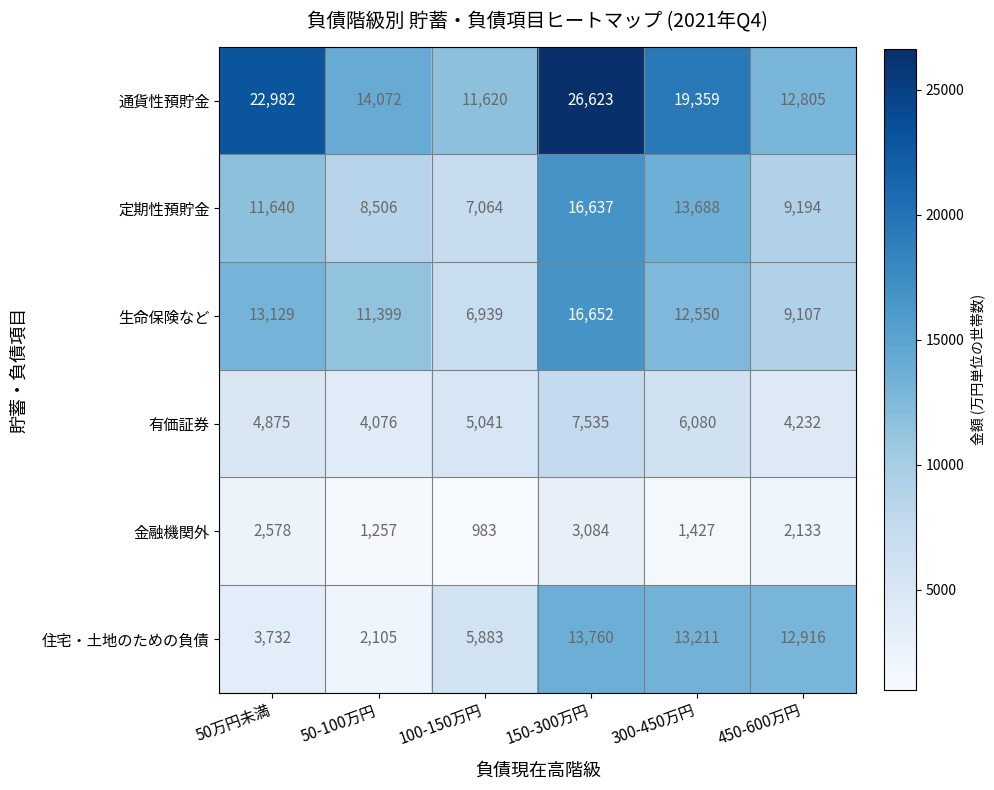

Which series has the largest total across all categories?

通貨性預貯金